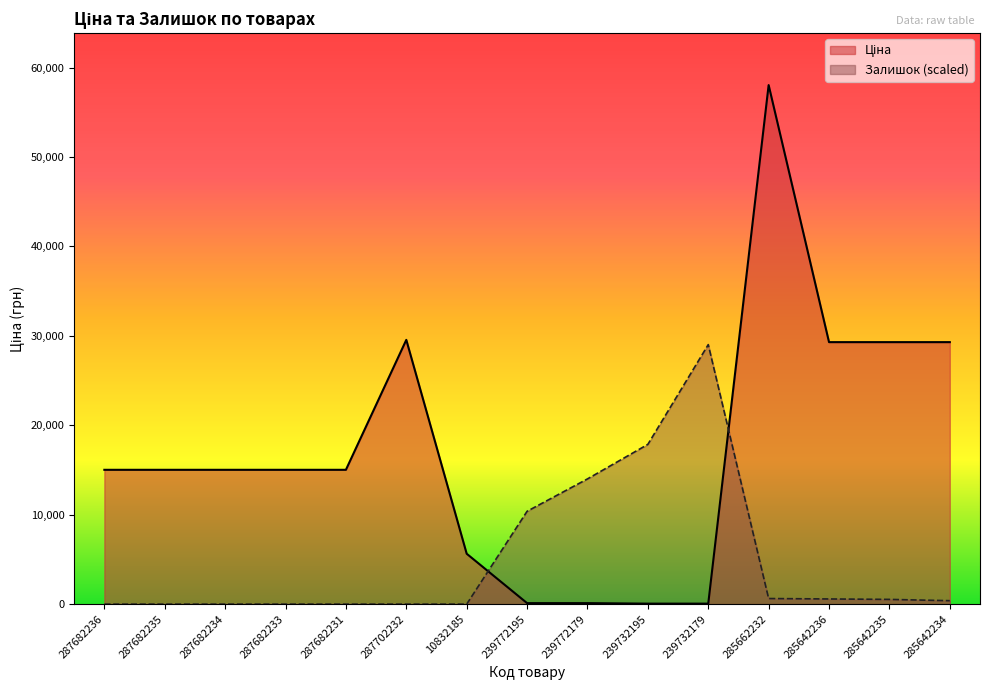

At how many categories does at least one series exceed 22086?

6